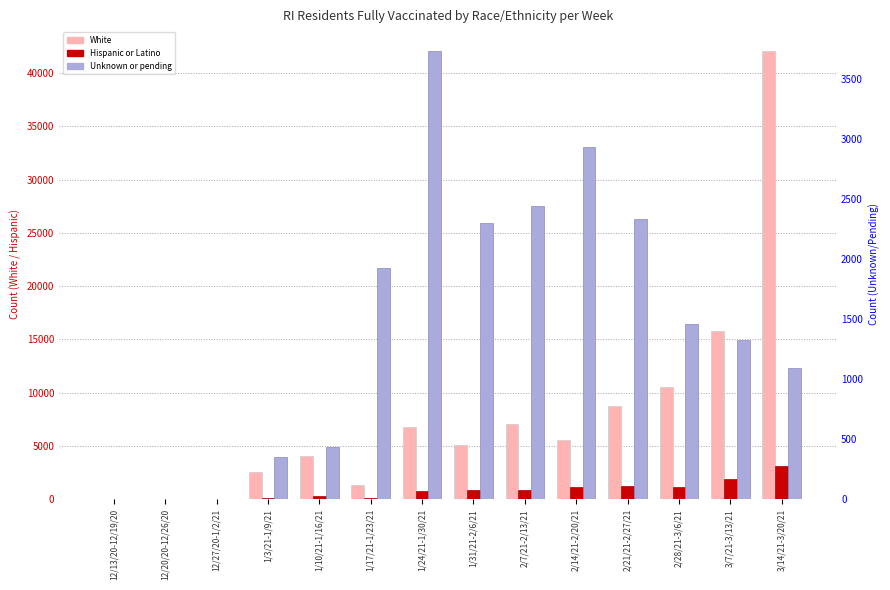

At how many categories does at least one series exceed 16639?

1